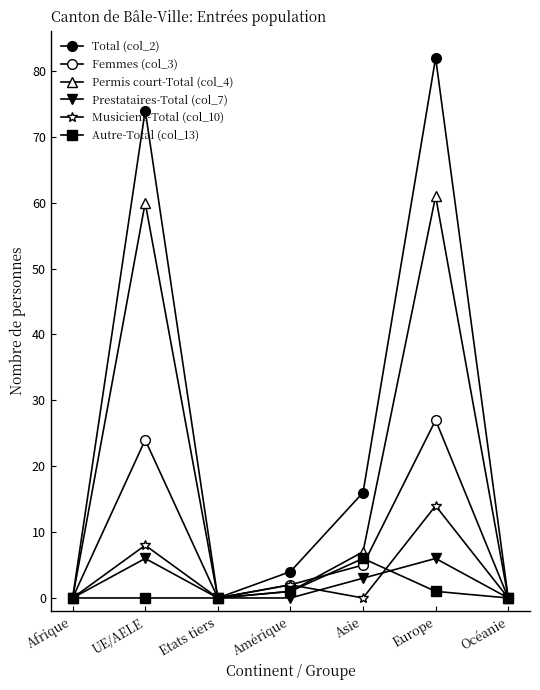

What is the difference between the Prestataires-Total (col_7) values at Amérique and UE/AELE?

6